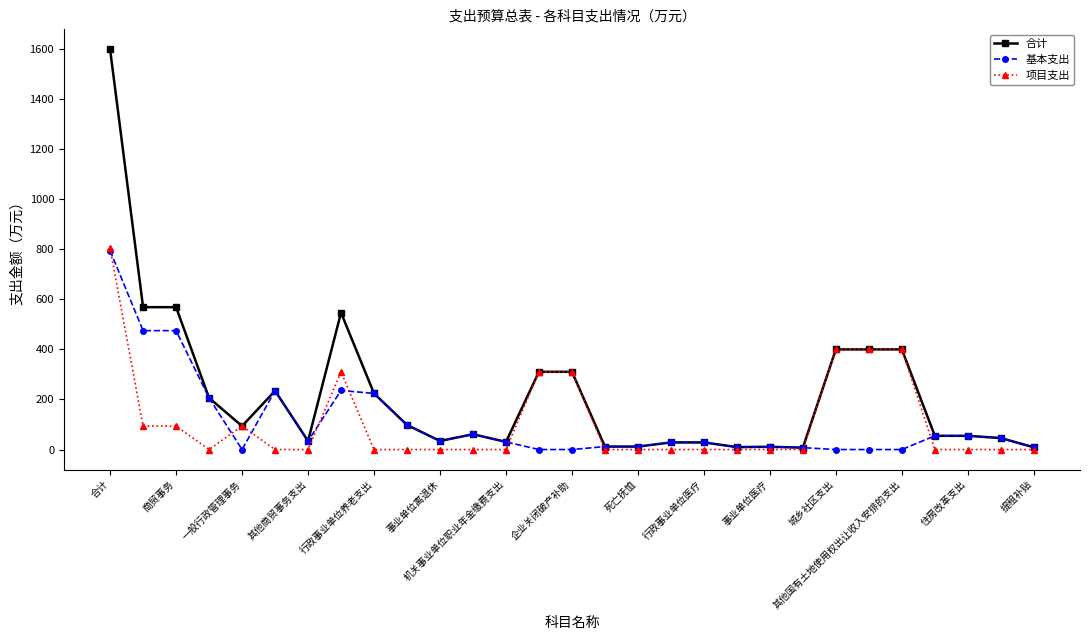

How many lines are shown in the chart?

3